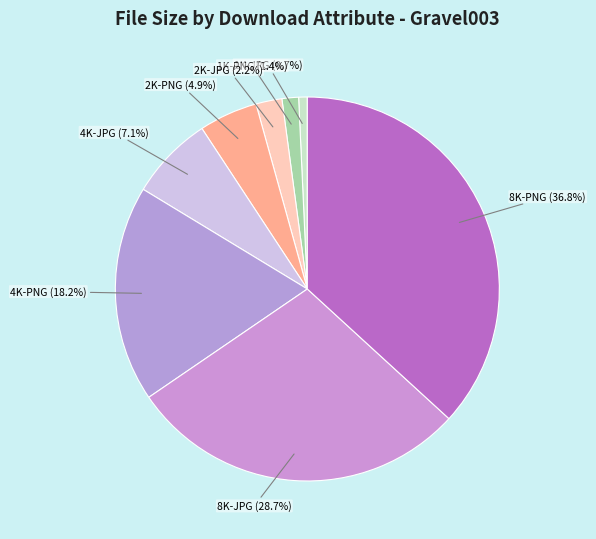

To the nearest percent, what portion does 8K-JPG represent?

29%